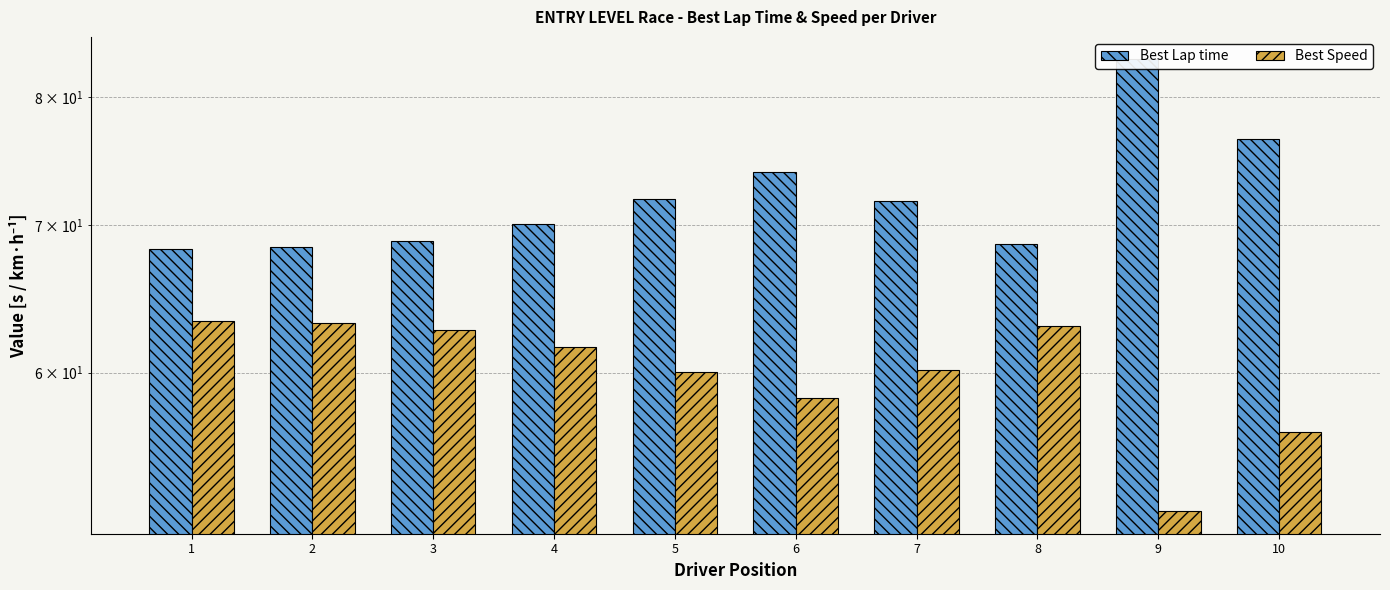

At how many categories does at least one series exceed 82?

1